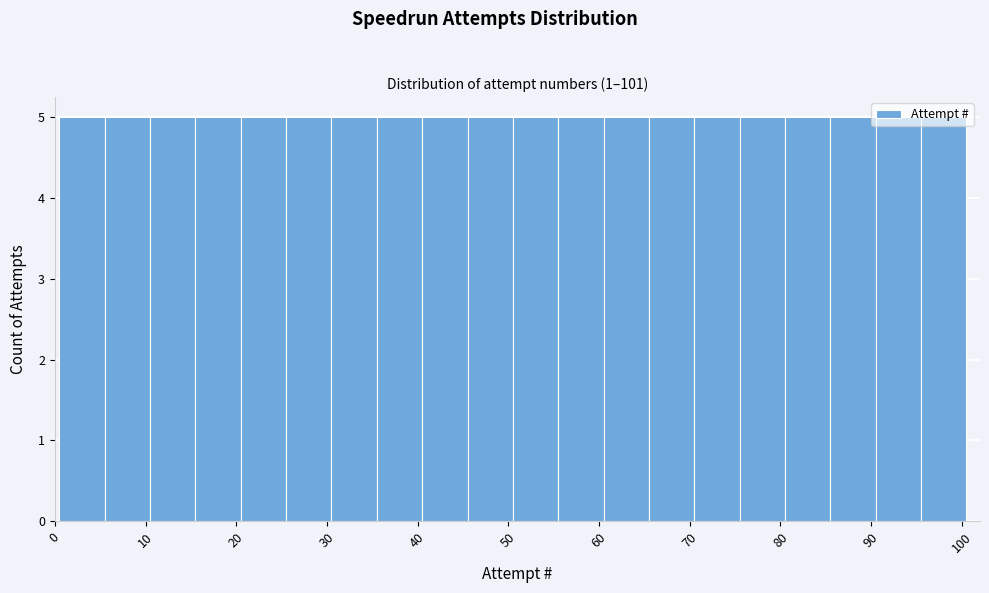

What is the height of the bar covering 65.5 to 70.5 on the x-axis? Neither the bar edges nor the heights are printed on the chart, so give them approximately, as read against the axes.

5